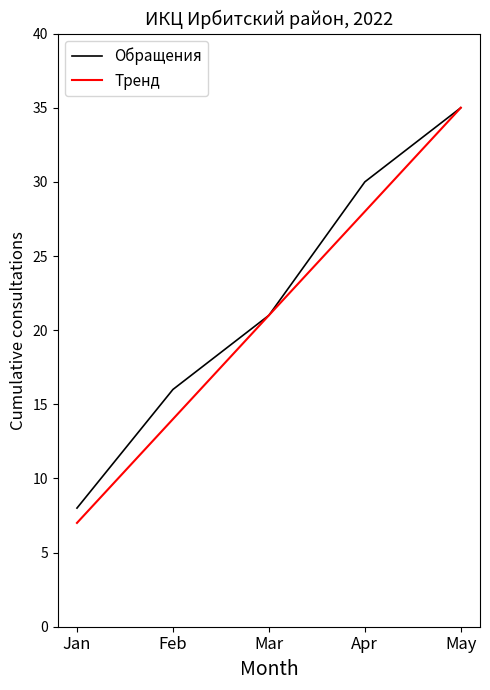

Is this an area chart (filled region under the line)?

No